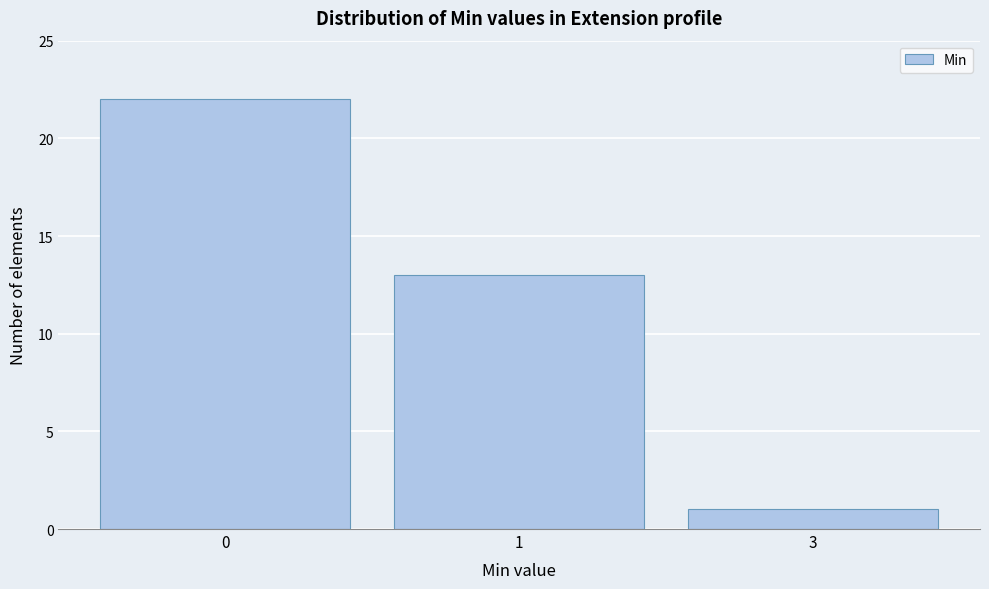

Reading left to right, what are all the values shown in this chart?

0=22	1=13	3=1